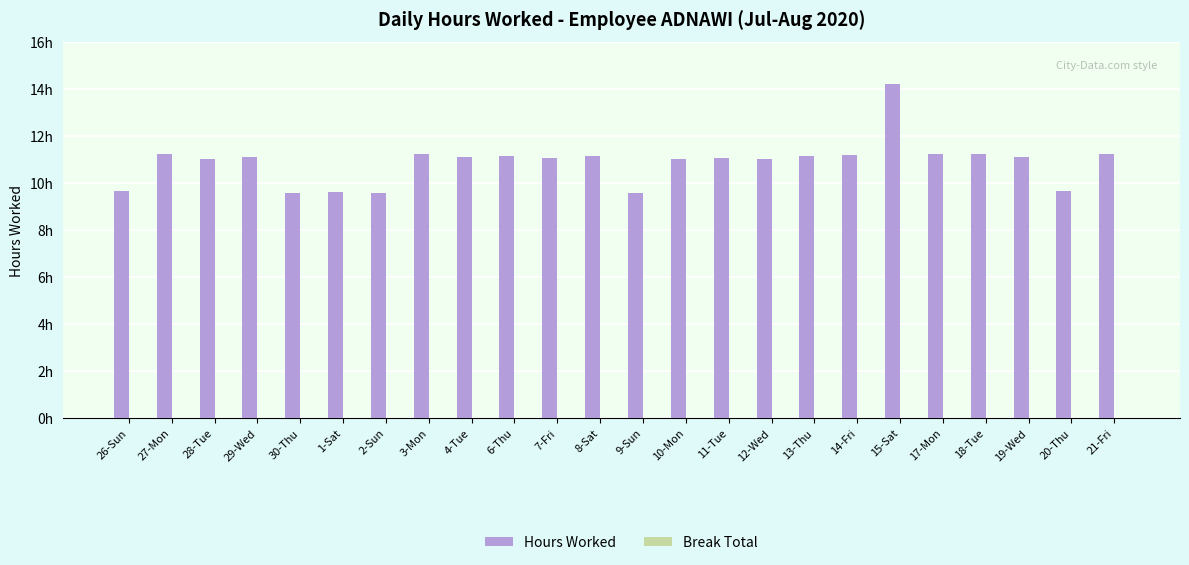

Are the bars horizontal?

No